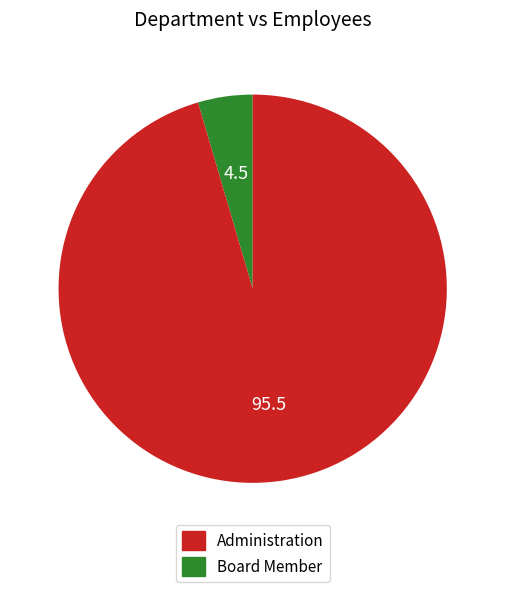

Combined, do Board Member and Administration account for over 50%?

Yes